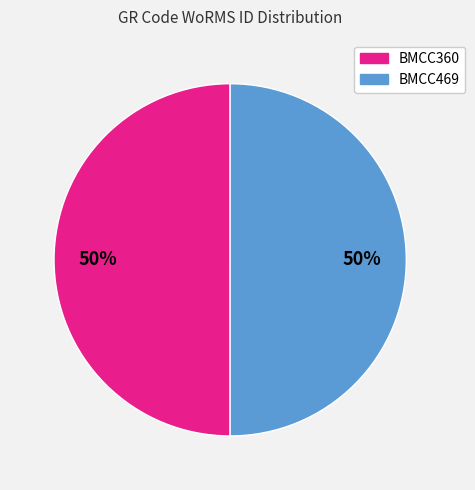

The BMCC360 slice represents 43% of the pie. True or false?

False